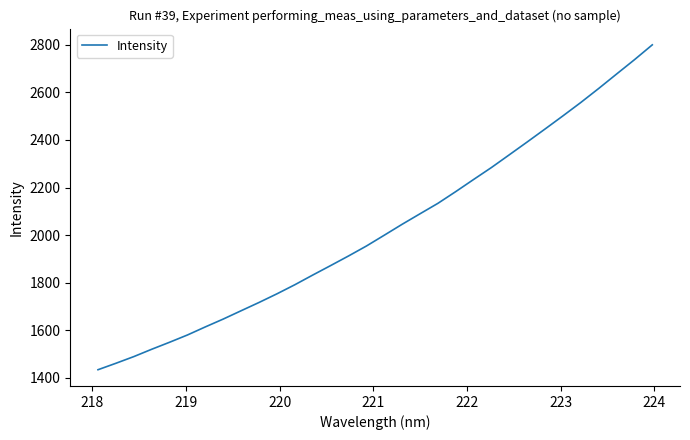

What is the greatest value displayed?

2799.7